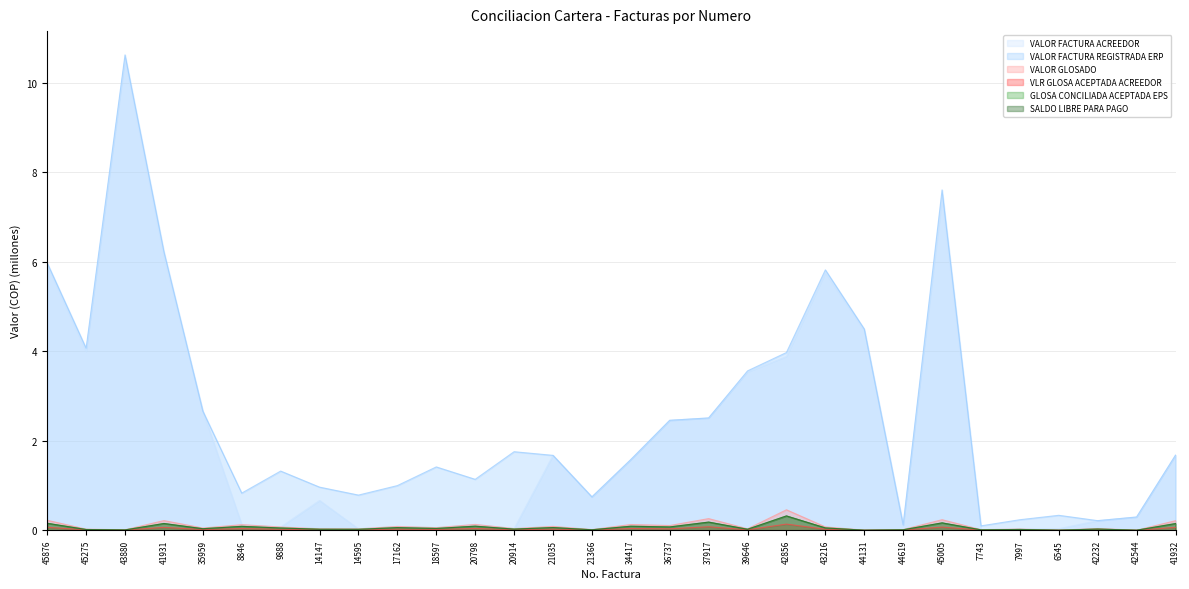

Reading left to right, what are all the values shown in this chart?

VALOR FACTURA ACREEDOR: 45876=5.9	45275=4.0	43880=10.5	41931=6.1	35959=2.7	8846=0.1	9888=0.1	14147=0.7	14595=0.0	17162=0.1	18597=0.1	20798=0.1	20914=0.0	21035=1.7	21366=0.7	34417=1.6	36737=2.5	37917=2.5	39646=3.5	42856=3.9	43216=5.8	44131=4.5	44619=0.1	45005=7.4	7743=0.0	7997=0.0	6545=0.0	42232=0.2	42544=0.3	41932=1.7
VALOR FACTURA REGISTRADA ERP: 45876=6.0	45275=4.1	43880=10.6	41931=6.2	35959=2.7	8846=0.8	9888=1.3	14147=1.0	14595=0.8	17162=1.0	18597=1.4	20798=1.1	20914=1.8	21035=1.7	21366=0.7	34417=1.6	36737=2.5	37917=2.5	39646=3.6	42856=4.0	43216=5.8	44131=4.5	44619=0.1	45005=7.6	7743=0.1	7997=0.2	6545=0.3	42232=0.2	42544=0.3	41932=1.7
VALOR GLOSADO: 45876=0.2	45275=0.0	43880=0.0	41931=0.2	35959=0.0	8846=0.1	9888=0.1	14147=0.0	14595=0.0	17162=0.1	18597=0.1	20798=0.1	20914=0.0	21035=0.1	21366=0.0	34417=0.1	36737=0.1	37917=0.3	39646=0.0	42856=0.5	43216=0.1	44131=0.0	44619=0.0	45005=0.2	7743=0.0	7997=0.0	6545=0.0	42232=0.0	42544=0.0	41932=0.2
VLR GLOSA ACEPTADA ACREEDOR: 45876=0.1	45275=0.0	43880=0.0	41931=0.1	35959=0.0	8846=0.0	9888=0.0	14147=0.0	14595=0.0	17162=0.0	18597=0.0	20798=0.0	20914=0.0	21035=0.0	21366=0.0	34417=0.0	36737=0.0	37917=0.1	39646=0.0	42856=0.1	43216=0.0	44131=0.0	44619=0.0	45005=0.1	7743=0.0	7997=0.0	6545=0.0	42232=0.0	42544=0.0	41932=0.1
GLOSA CONCILIADA ACEPTADA EPS: 45876=0.2	45275=0.0	43880=0.0	41931=0.2	35959=0.0	8846=0.1	9888=0.1	14147=0.0	14595=0.0	17162=0.1	18597=0.0	20798=0.1	20914=0.0	21035=0.1	21366=0.0	34417=0.1	36737=0.1	37917=0.2	39646=0.0	42856=0.3	43216=0.1	44131=0.0	44619=0.0	45005=0.2	7743=0.0	7997=0.0	6545=0.0	42232=0.0	42544=0.0	41932=0.1
SALDO LIBRE PARA PAGO: 45876=0.2	45275=0.0	43880=0.0	41931=0.2	35959=0.0	8846=0.1	9888=0.1	14147=0.0	14595=0.0	17162=0.1	18597=0.0	20798=0.1	20914=0.0	21035=0.1	21366=0.0	34417=0.1	36737=0.1	37917=0.2	39646=0.0	42856=0.3	43216=0.1	44131=0.0	44619=0.0	45005=0.2	7743=0.0	7997=0.0	6545=0.0	42232=0.0	42544=0.0	41932=0.1